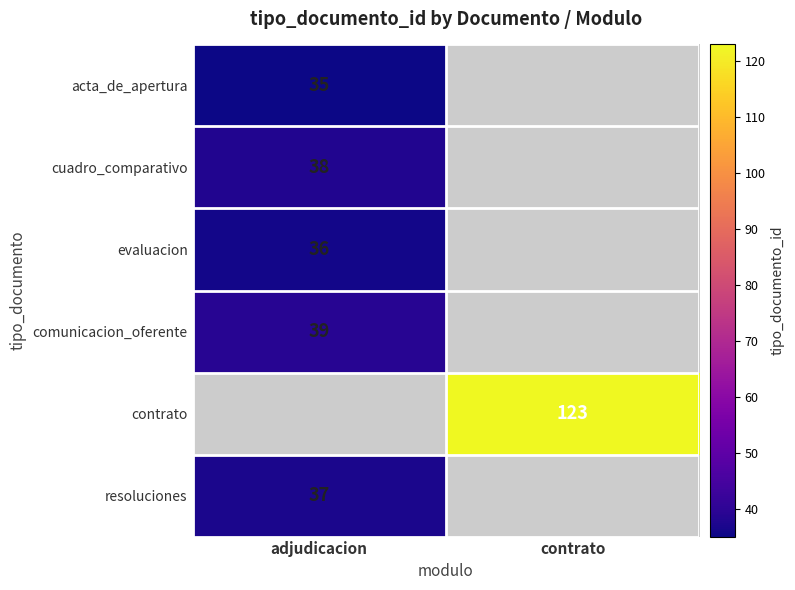

The cuadro_comparativo series shows 10 at adjudicacion. True or false?

False